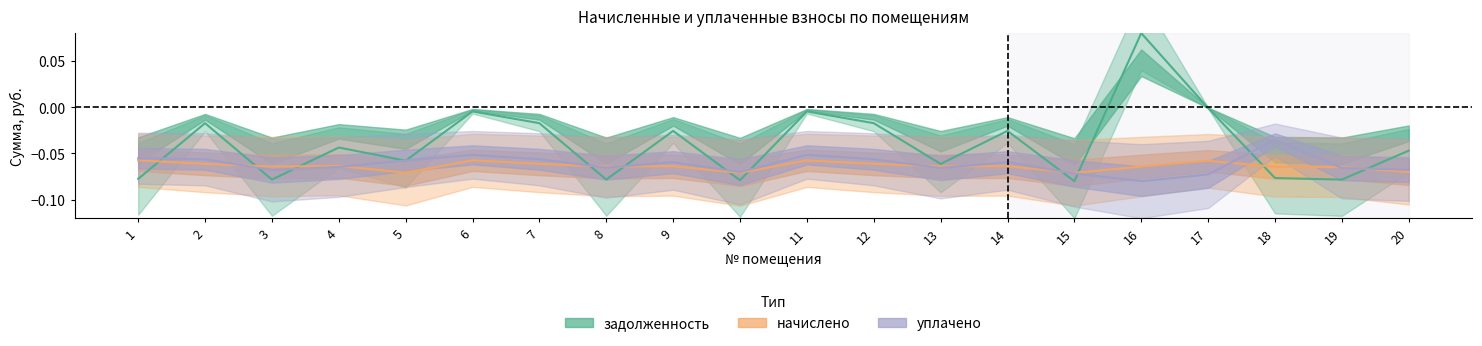

What is the value of the уплачено point at the 1st from the left?

-0.1